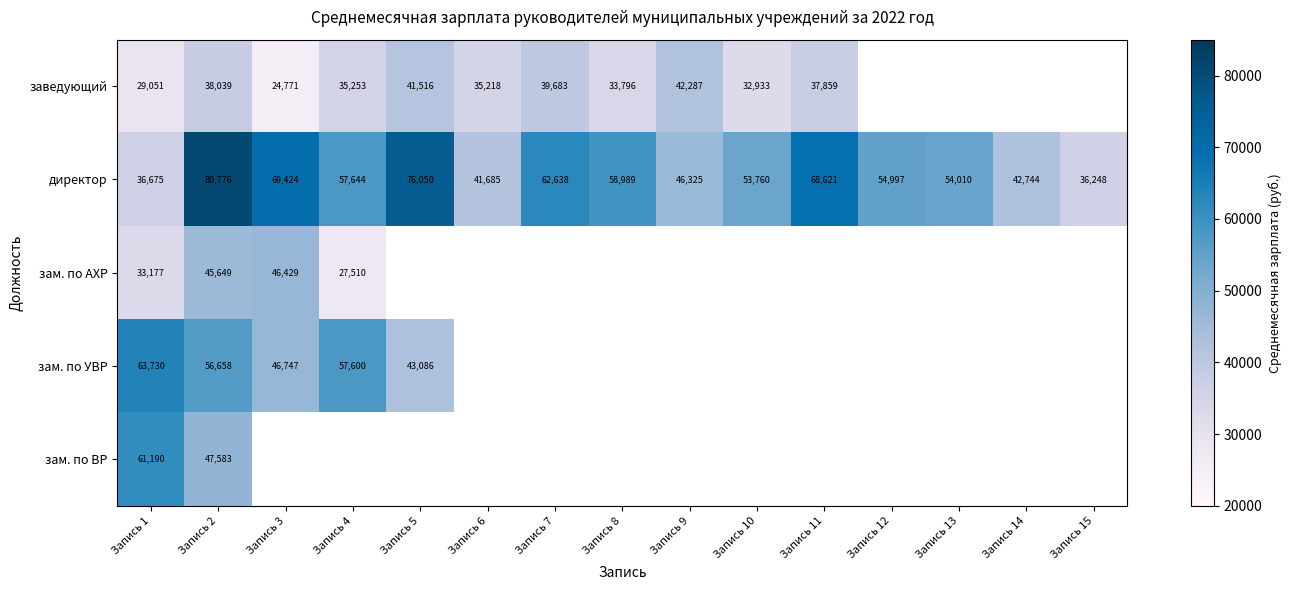

Which series has the largest total across all categories?

директор